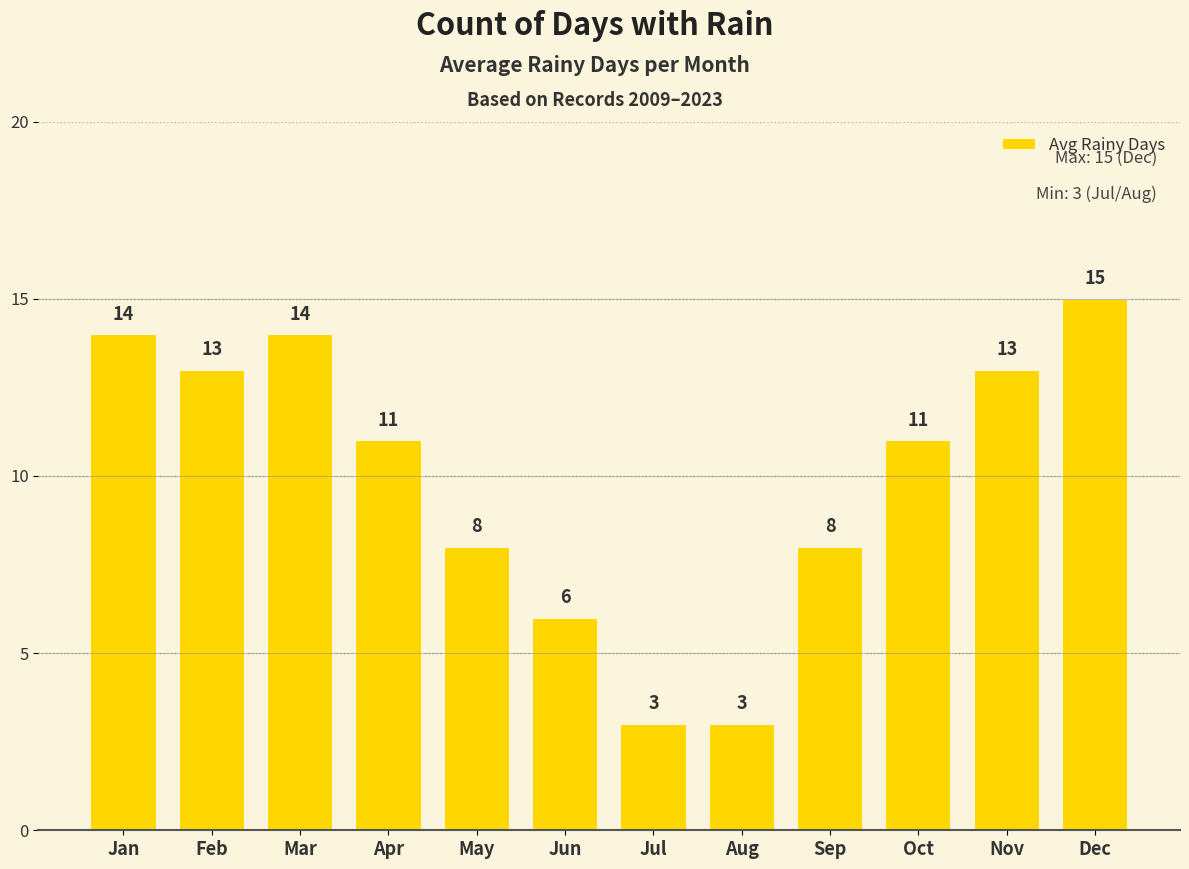

What value does the data have at Apr, to the nearest 10?

10